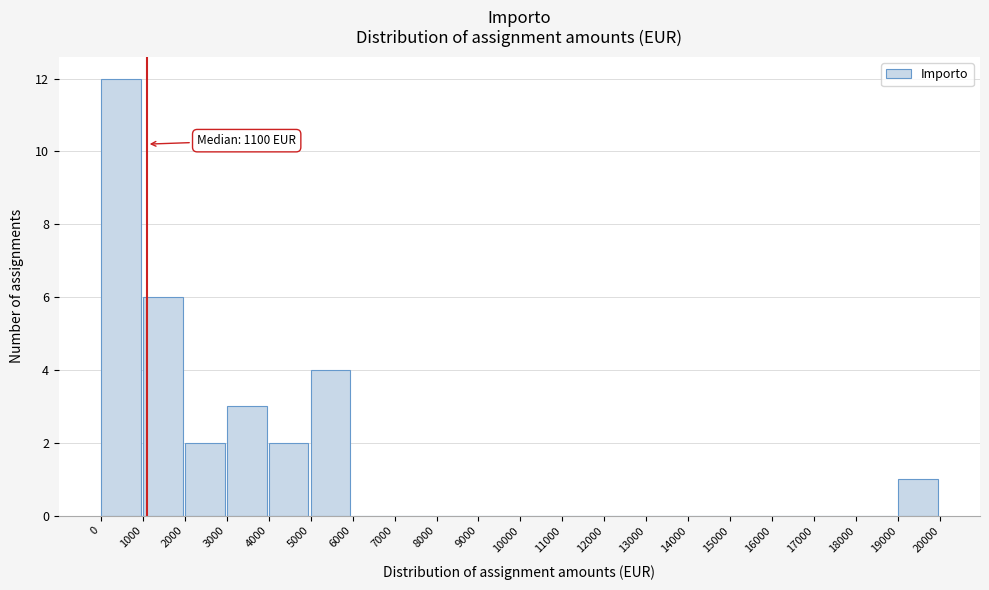

Which range on the x-axis has the tallest bar?

0 to 1000